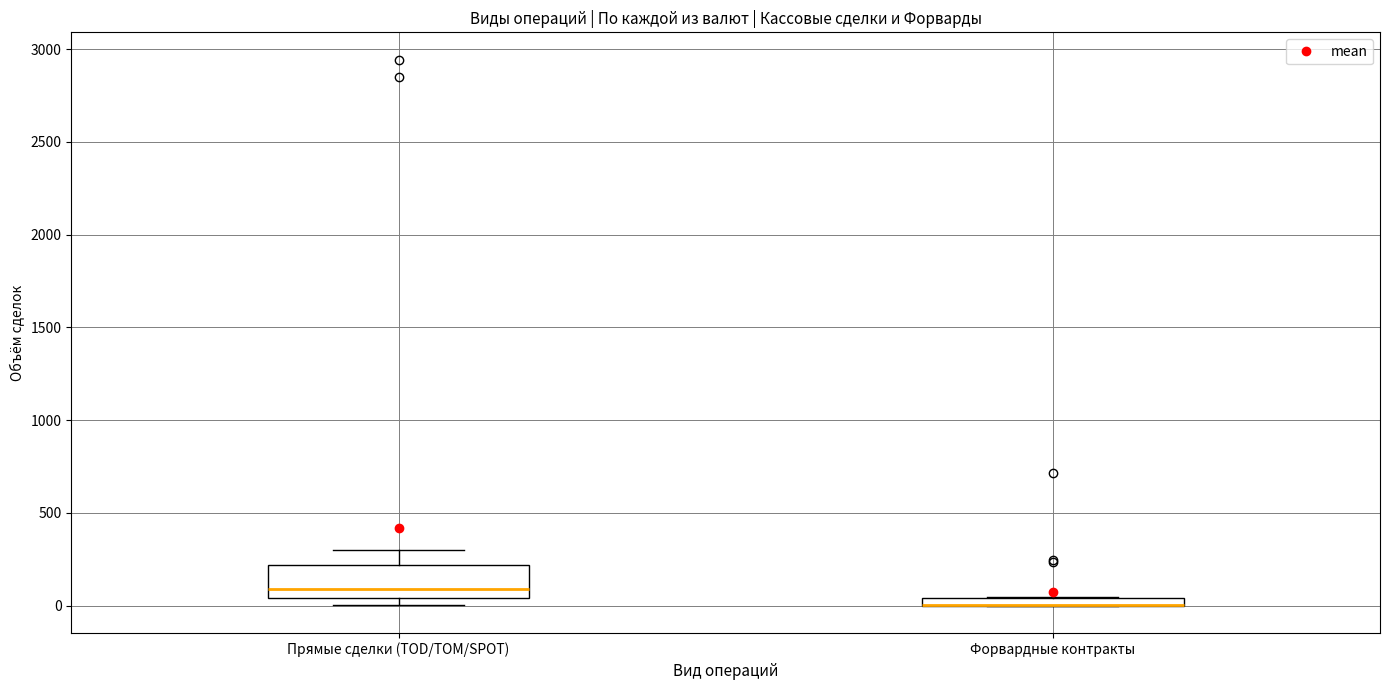

Where is the upper edge of the box for Форвардные контракты on the y-axis? The values are not printed on the chart, so give them approximately, as read against the axis.

50